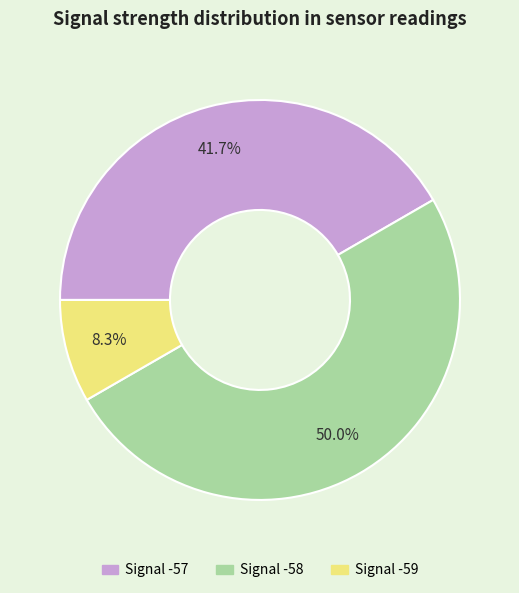

How many slices are in this pie chart?

3